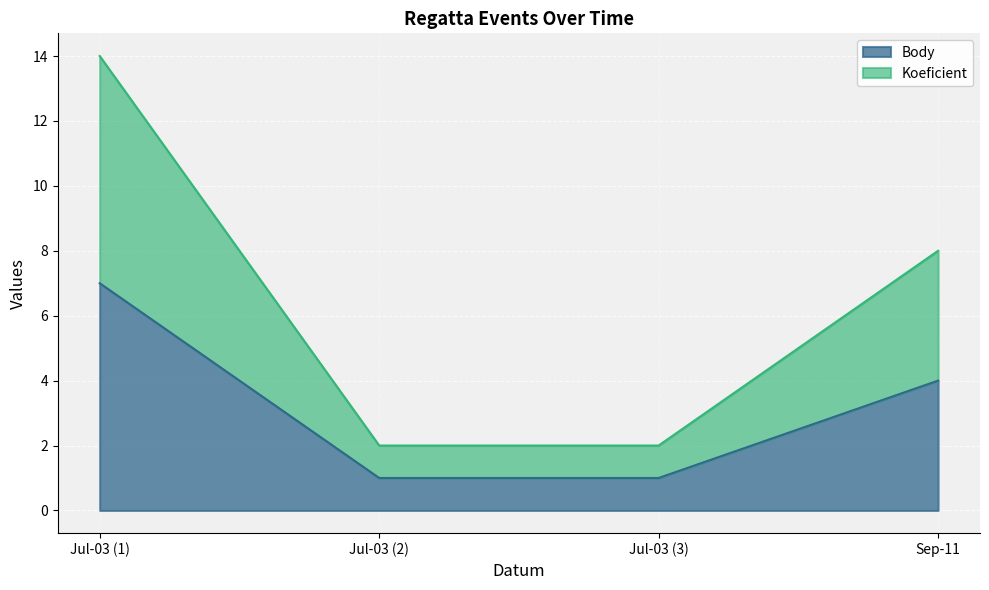

What is the greatest value displayed?

14